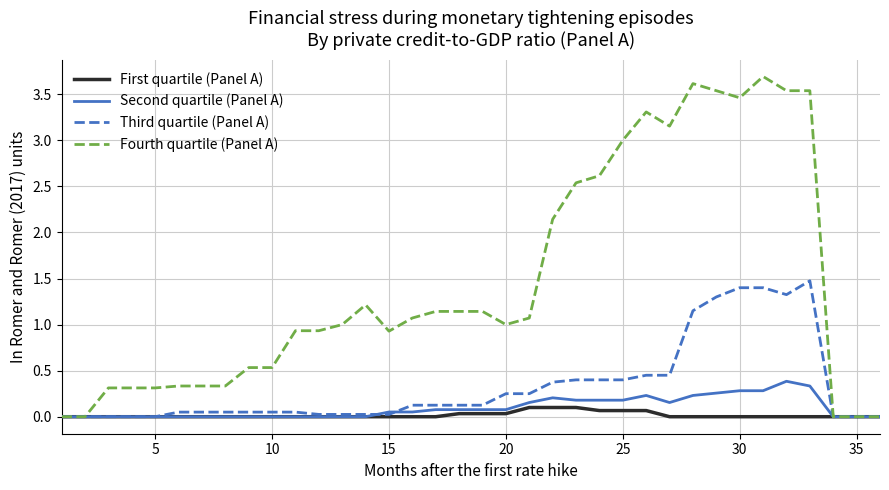

What are all the series names shown in the legend?

First quartile (Panel A), Second quartile (Panel A), Third quartile (Panel A), Fourth quartile (Panel A)